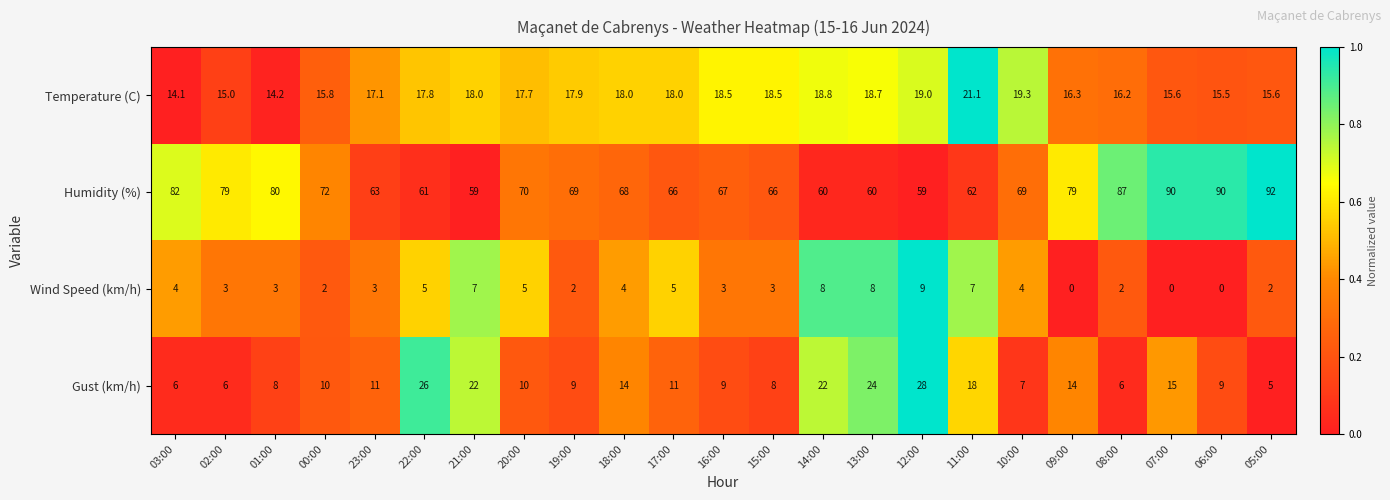

Which series changed the most between 10:00 and 08:00?

Humidity (%)